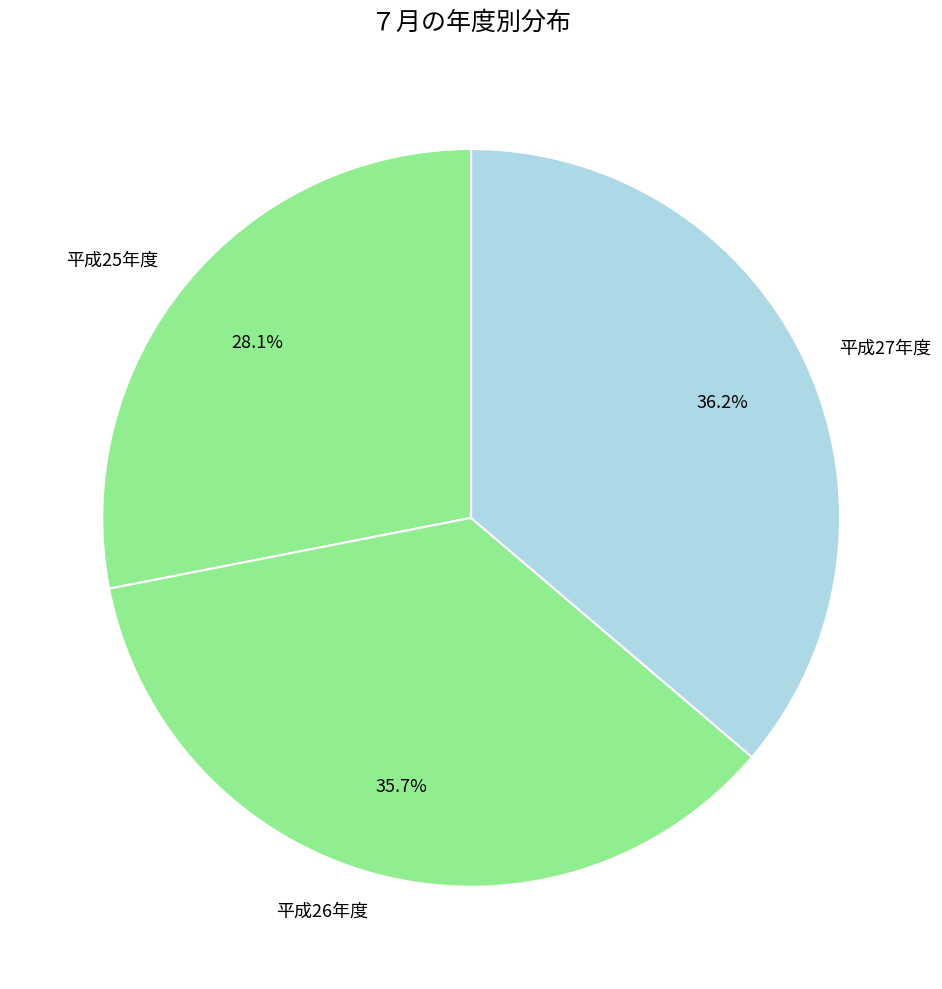

Which category has the smallest portion of the pie?

平成25年度